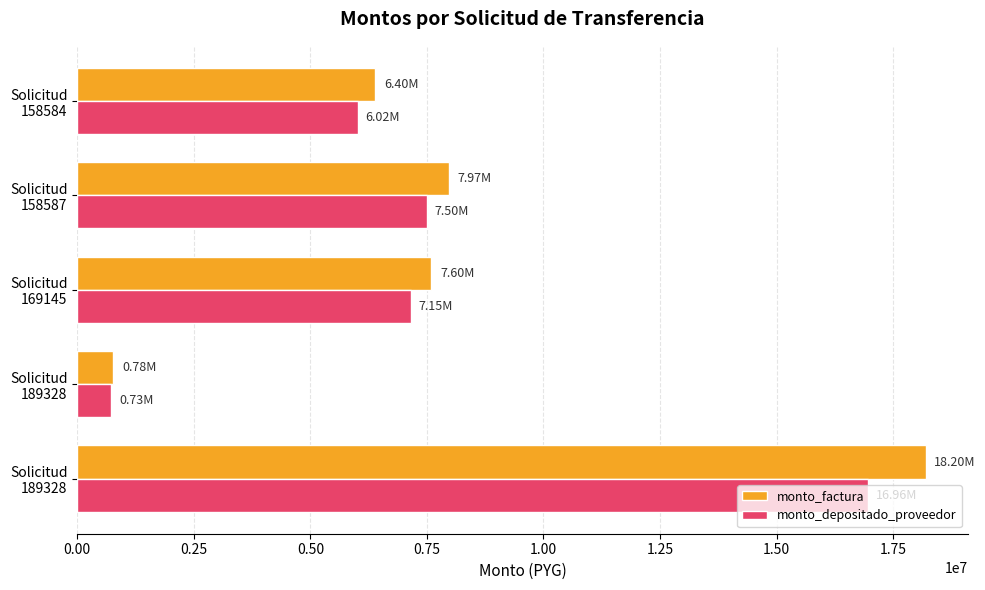

How many data points in monto_depositado_proveedor are less than 7150064?

2